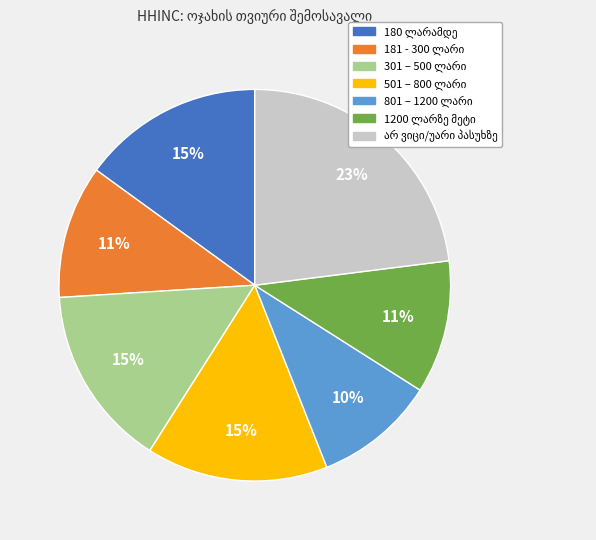

How many slices are in this pie chart?

7